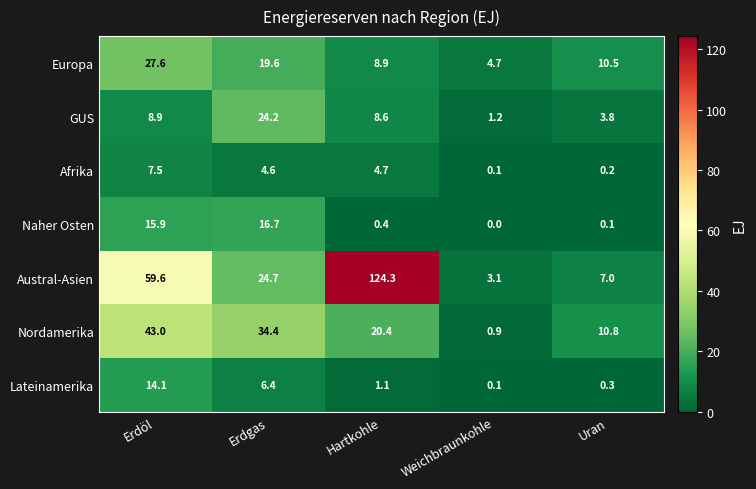

How many values in the Naher Osten series exceed 0?

4